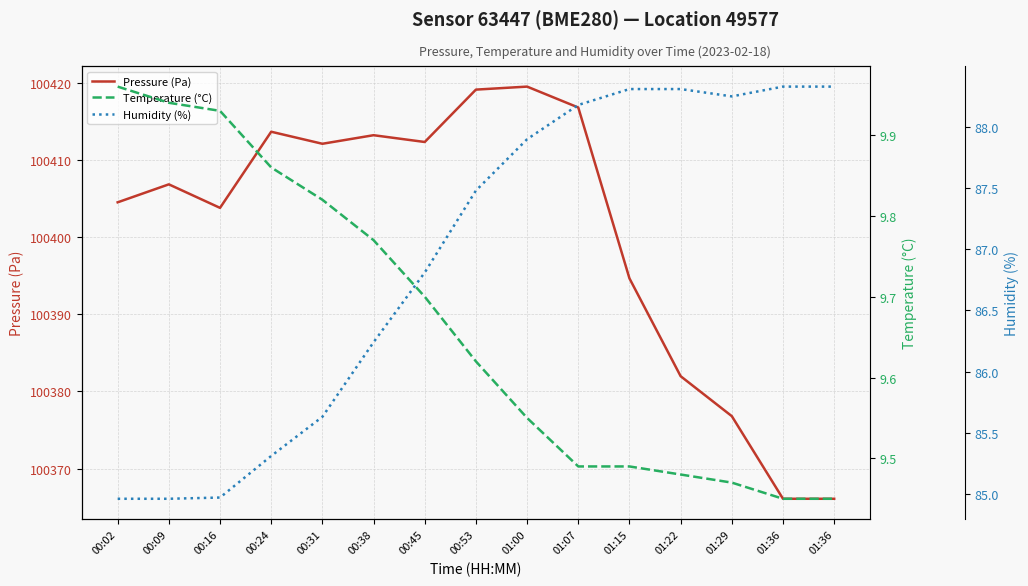

True or false: Pressure (Pa) and Temperature (°C) intersect in this chart.

False